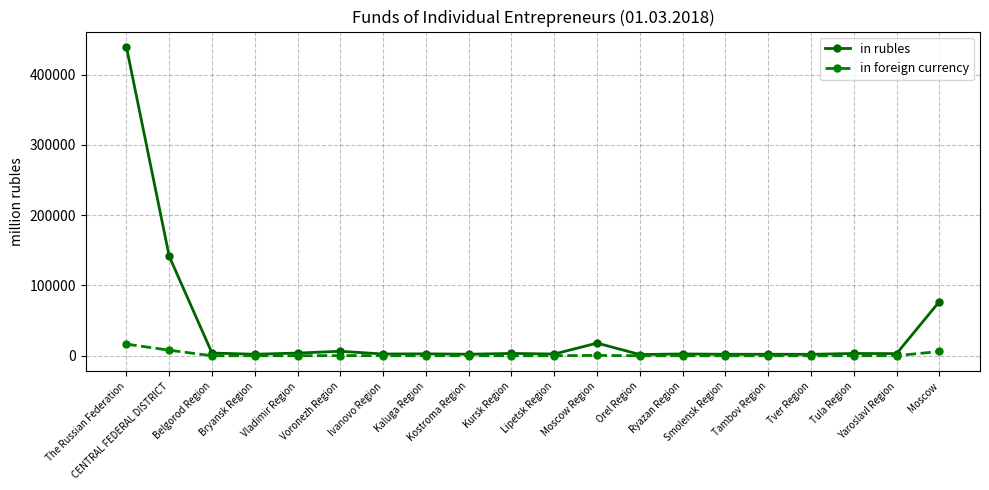

What is the highest value of the in foreign currency series?

16594